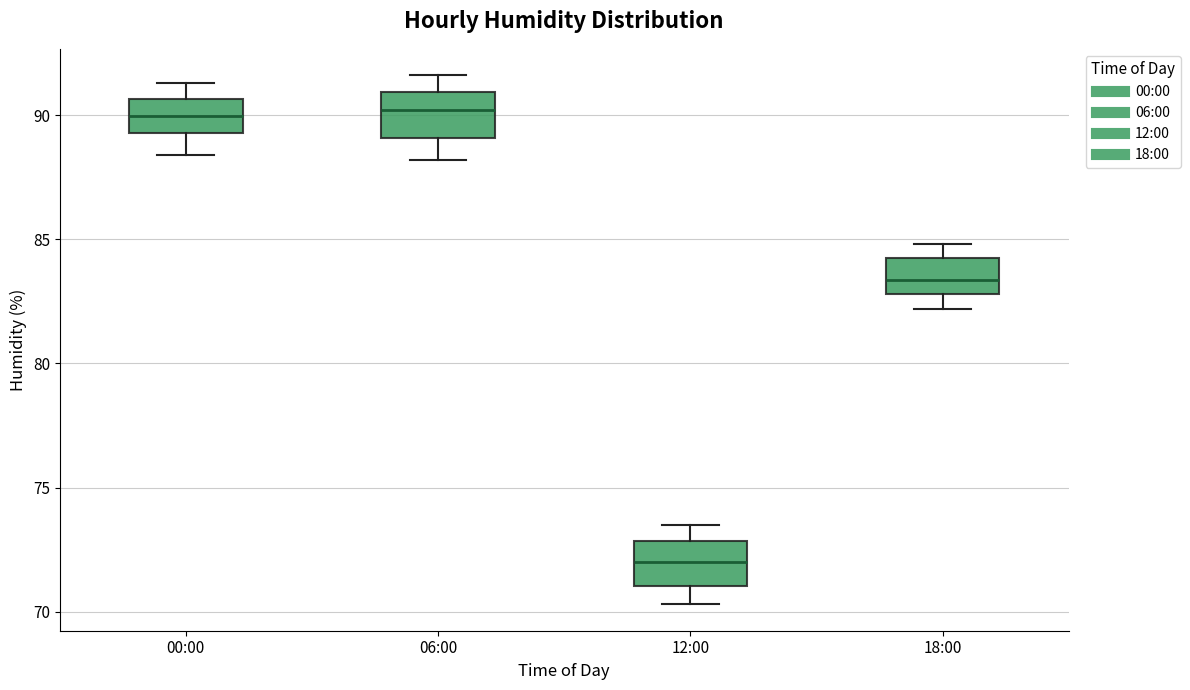

Where is the upper edge of the box for 06:00 on the y-axis? The values are not printed on the chart, so give them approximately, as read against the axis.

91.0